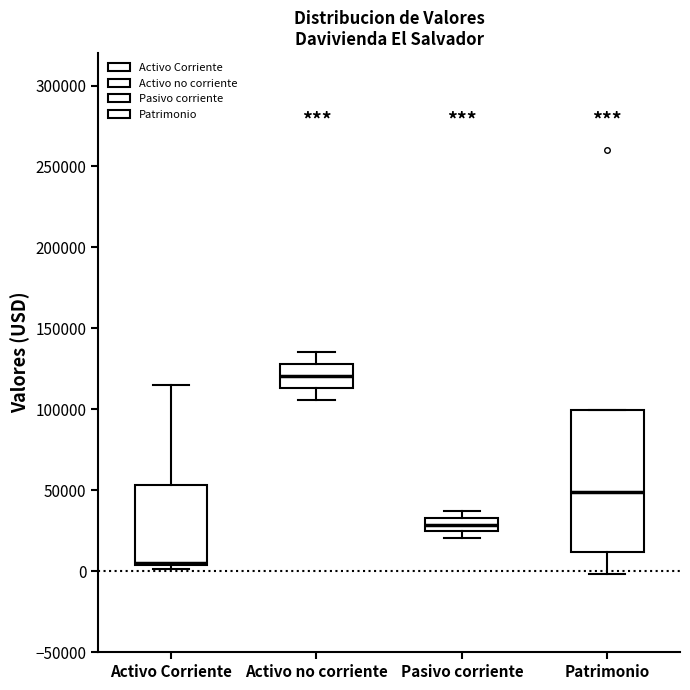

Which box is the tallest, from its lower edge to its upper edge?

Patrimonio